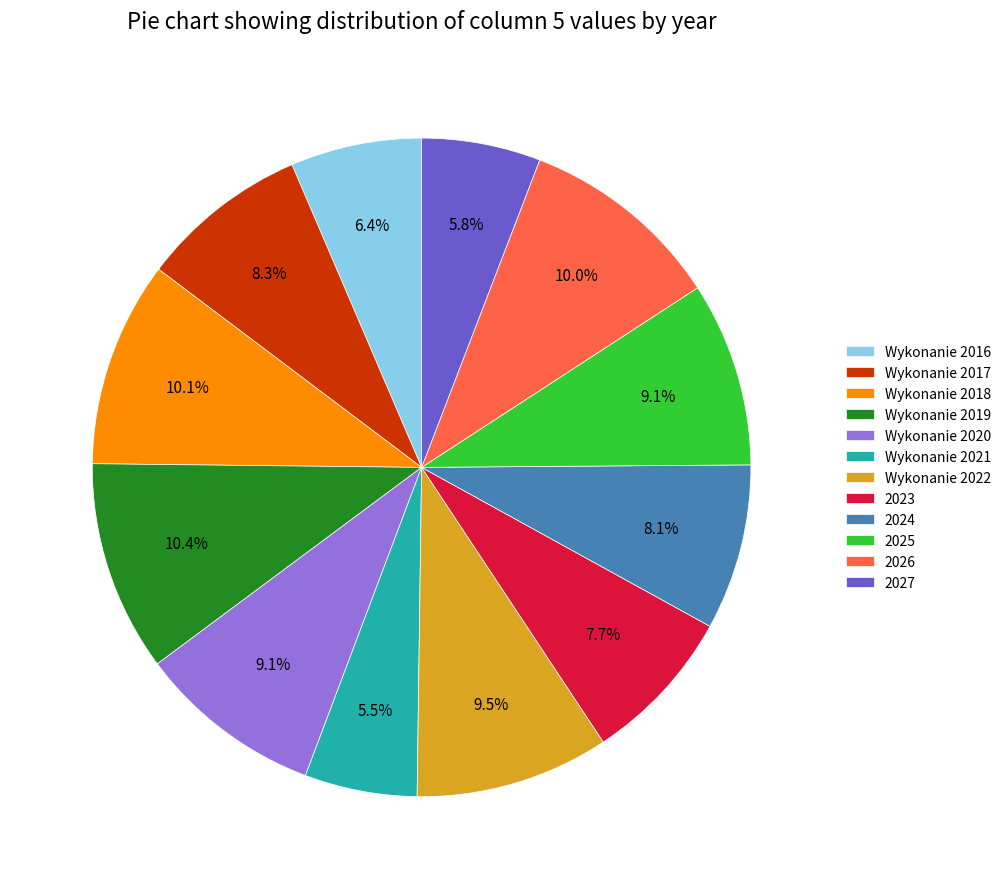

Is Wykonanie 2018 the majority of the pie?

No